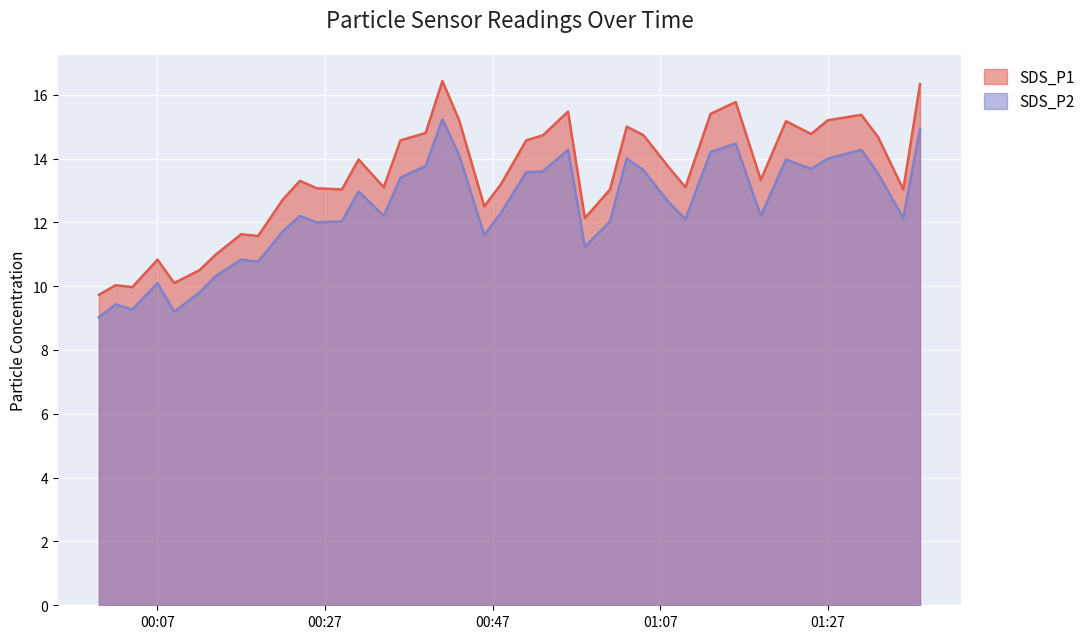

What is the value of the SDS_P2 point at the 38th from the left?

13.5